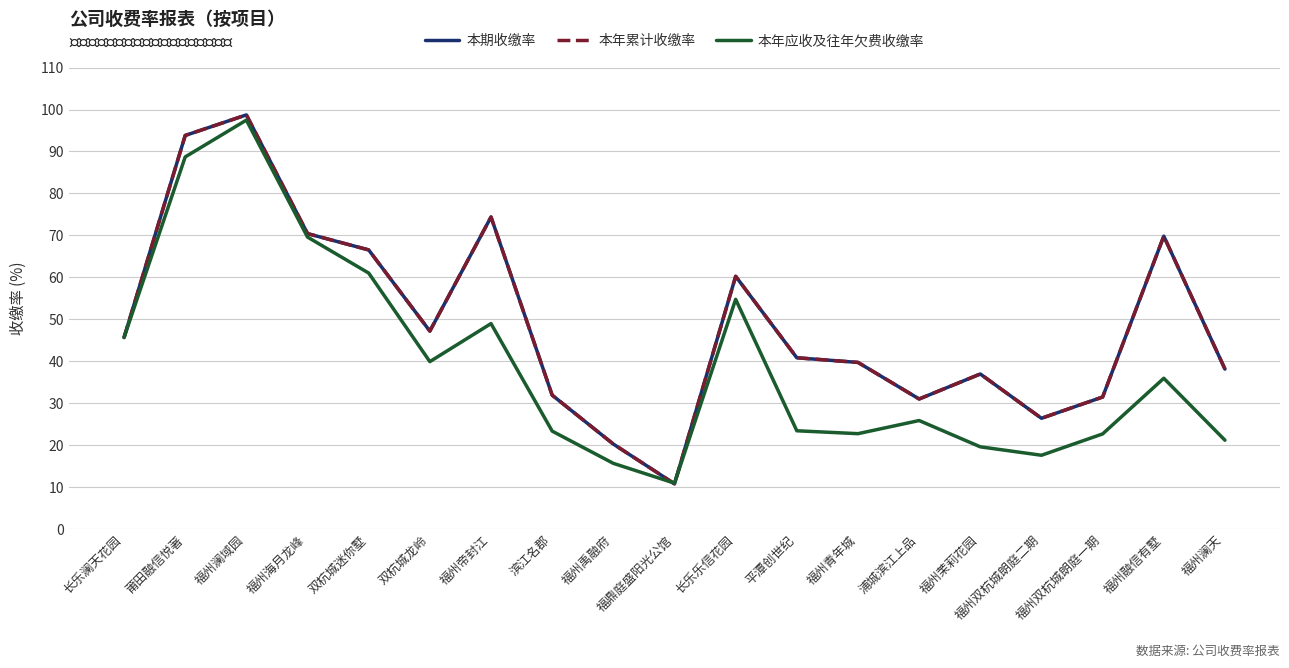

The value of 本期收缴率 at 双杭城迷你墅 is 21.4. True or false?

False